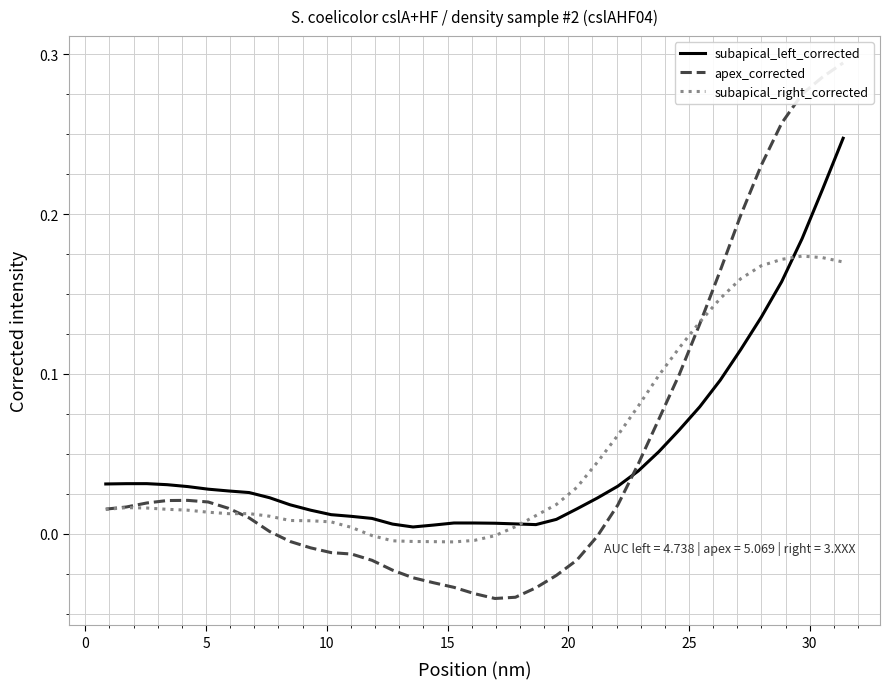

True or false: subapical_right_corrected and subapical_left_corrected intersect in this chart.

True